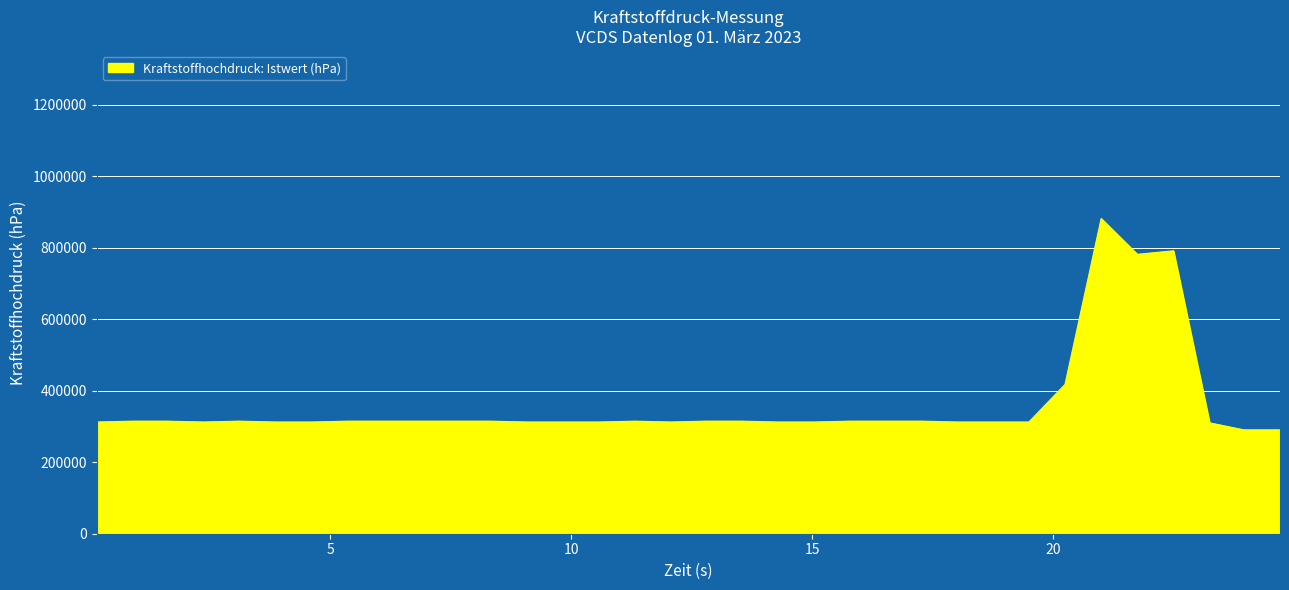

What is the maximum value shown in the chart?

881400